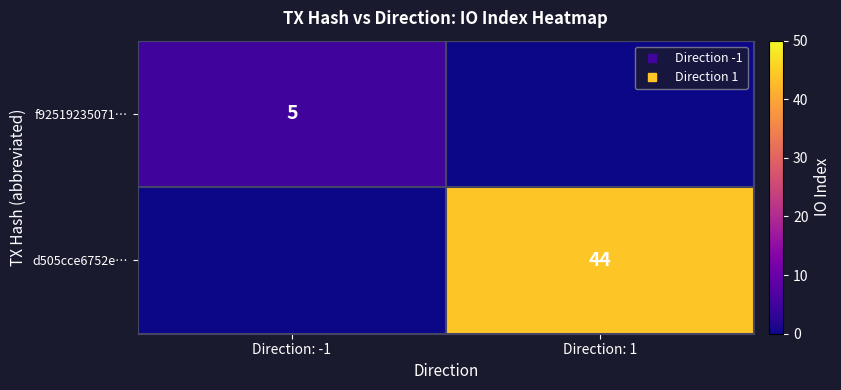

Is the value of f92519235071… at Direction: -1 greater than the value of d505cce6752e… at Direction: 1?

No